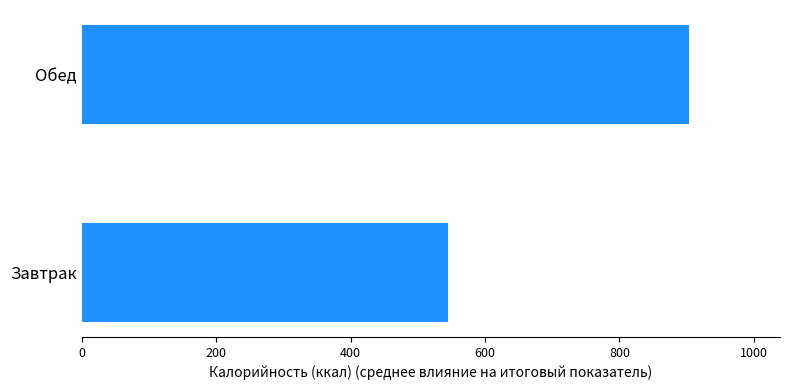

What is the average value?

724.5